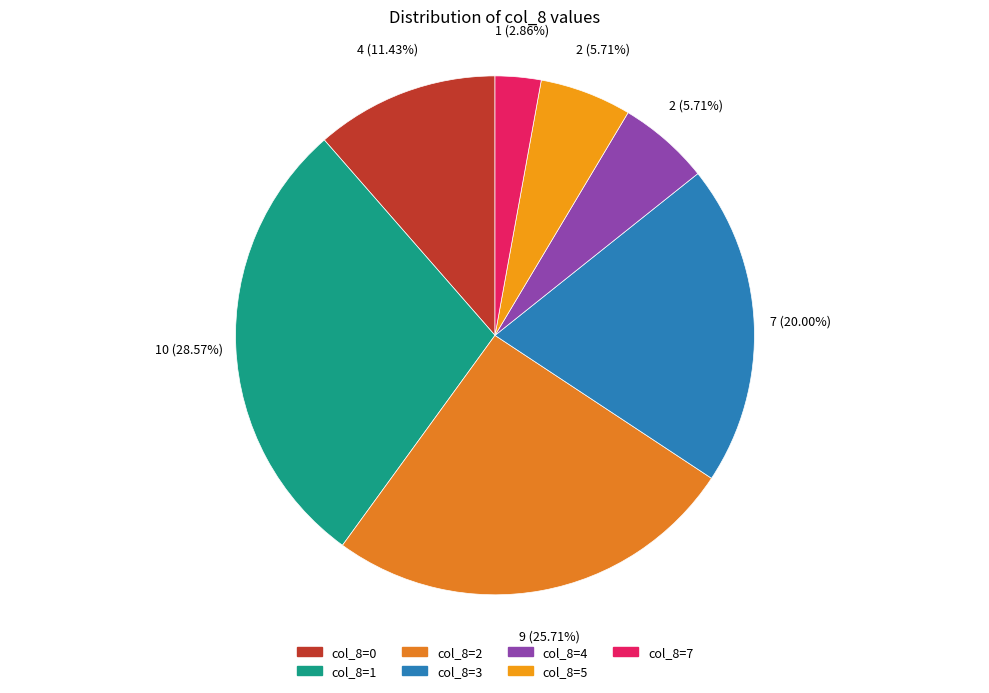

Count the number of slices in the pie.

7